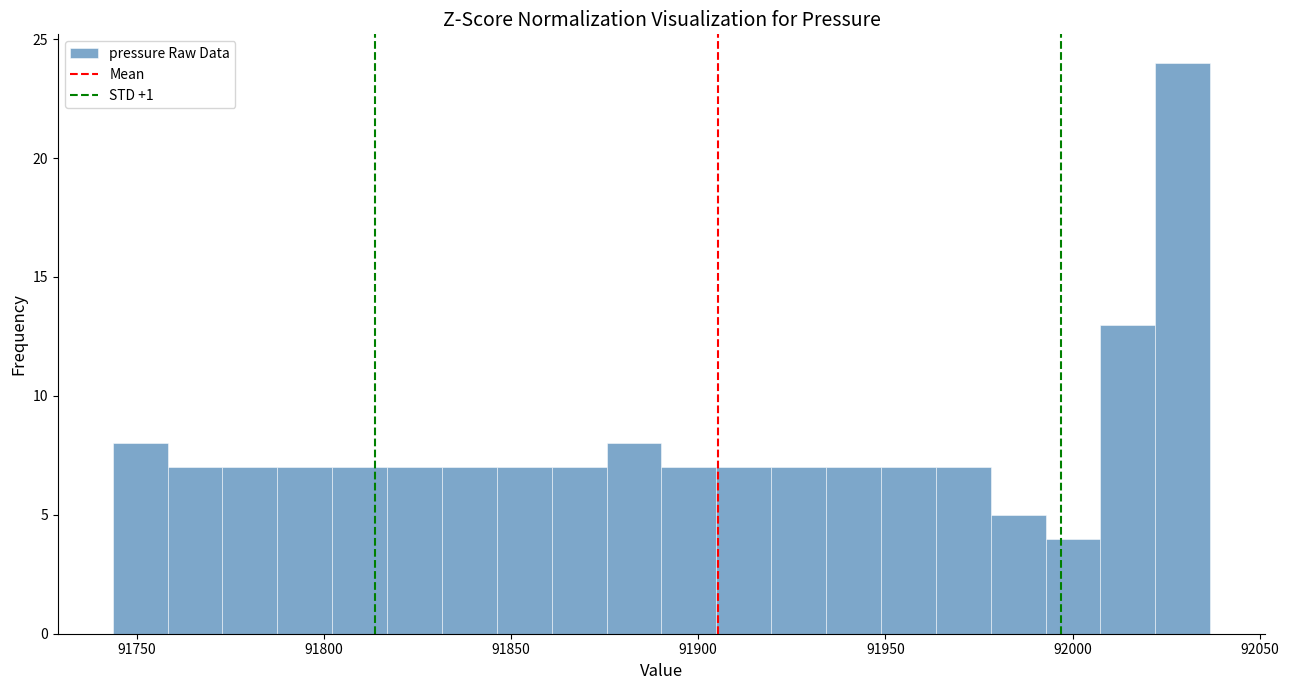

Read against the x-axis, roughly where is the centre of the tallest bar?

92030